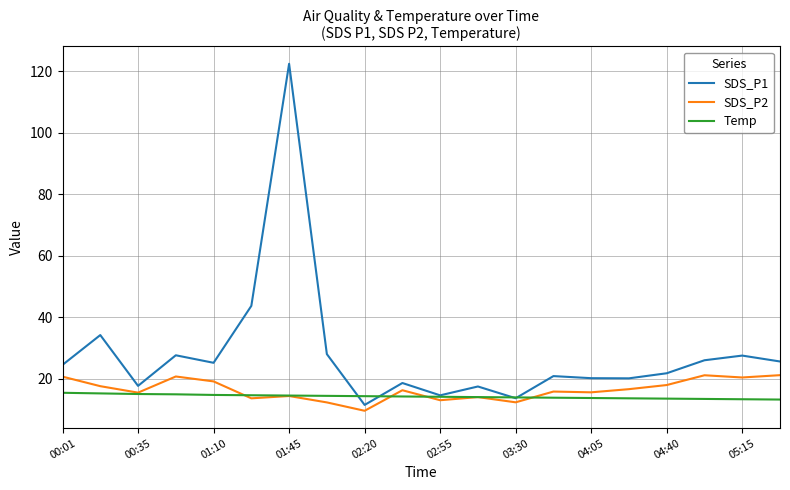

Does the chart display data point markers on the line(s)?

No